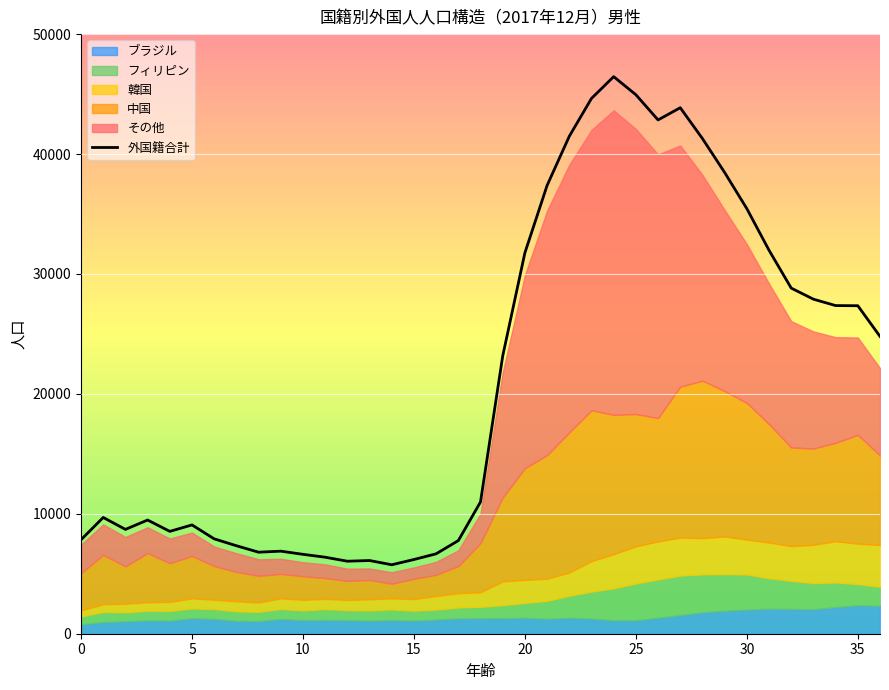

What is the smallest value displayed?

5750